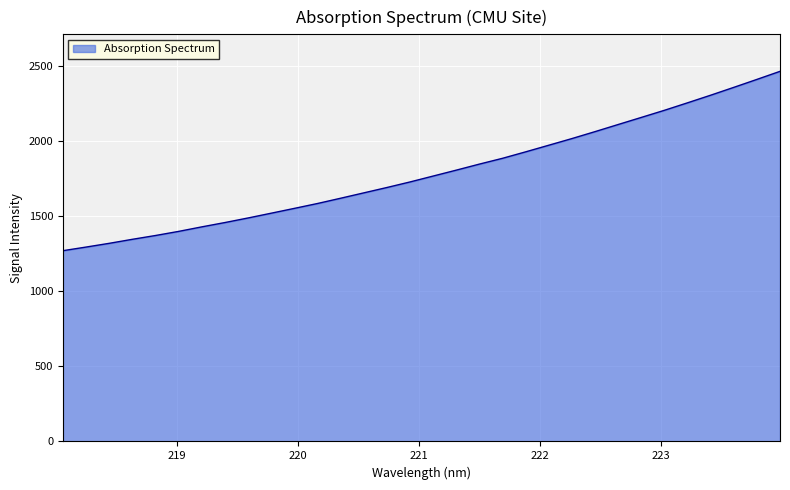

What is the smallest value displayed?

1270.4